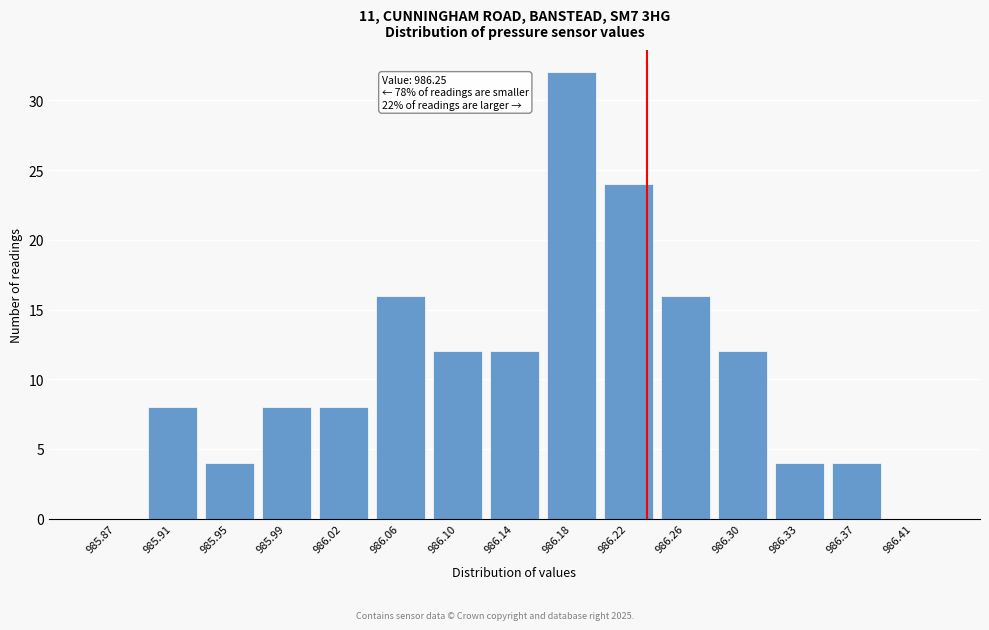

Reading left to right, list all the values displayed in this chart.

985.87=0	985.91=8	985.95=4	985.99=8	986.02=8	986.06=16	986.10=12	986.14=12	986.18=32	986.22=24	986.26=16	986.30=12	986.33=4	986.37=4	986.41=0